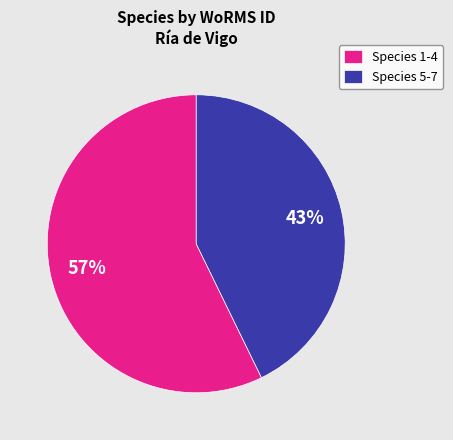

Which has a higher value, Species 5-7 or Species 1-4?

Species 1-4